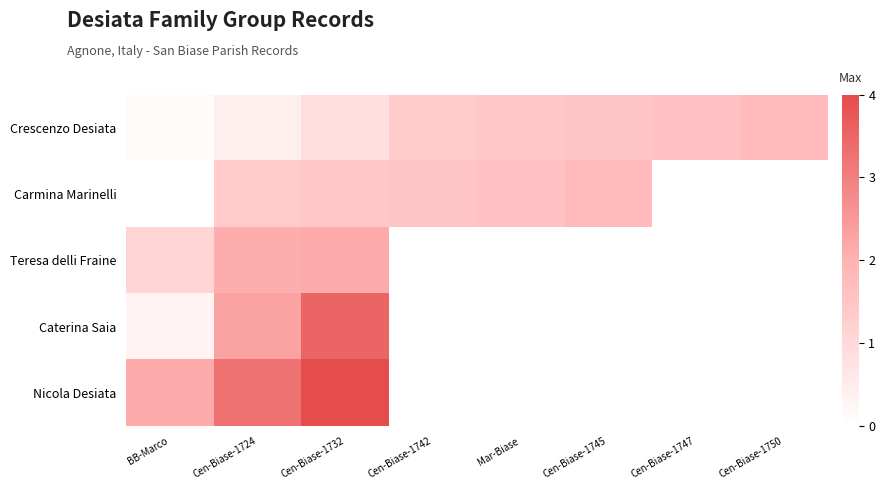

At how many categories does at least one series exceed 2?

3